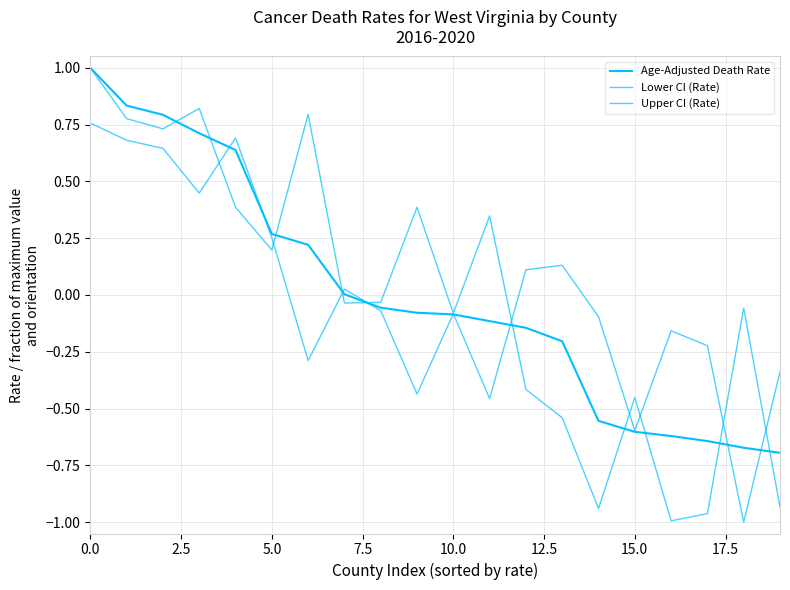

How many lines are shown in the chart?

3